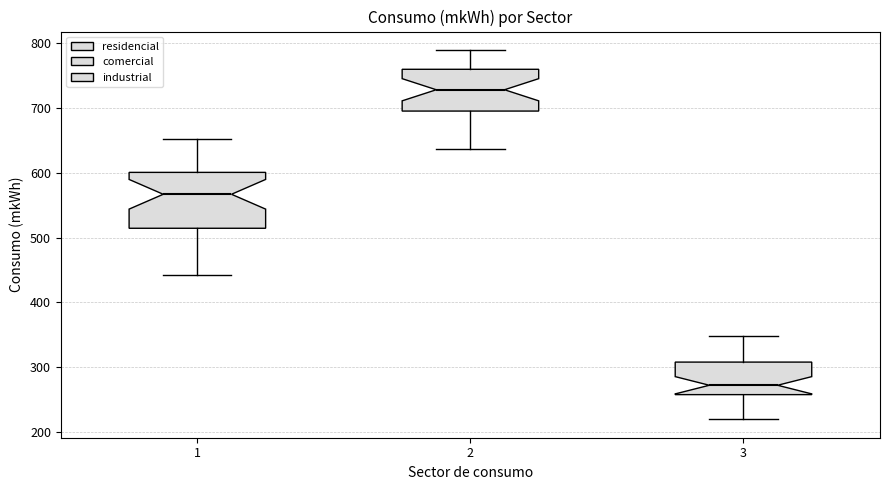

Comparing the boxes themselves (not the whiskers), which one is the tallest?

1